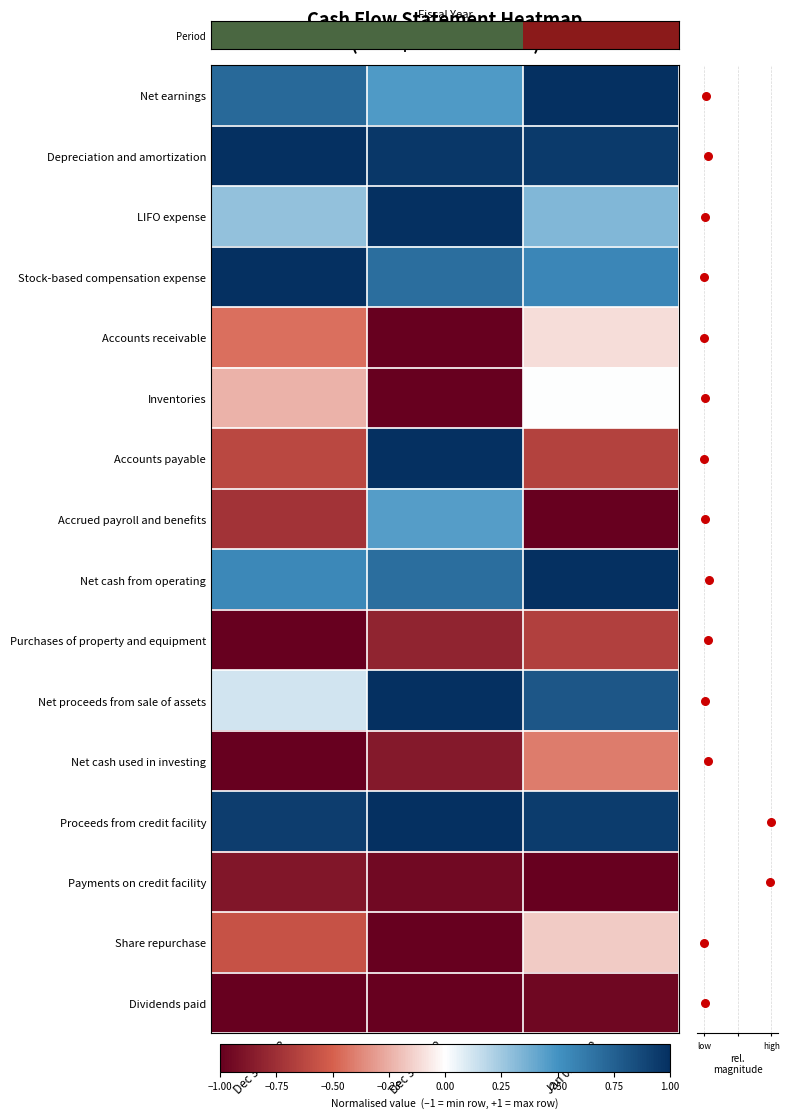

What is the maximum value for Stock-based compensation expense?

1.0